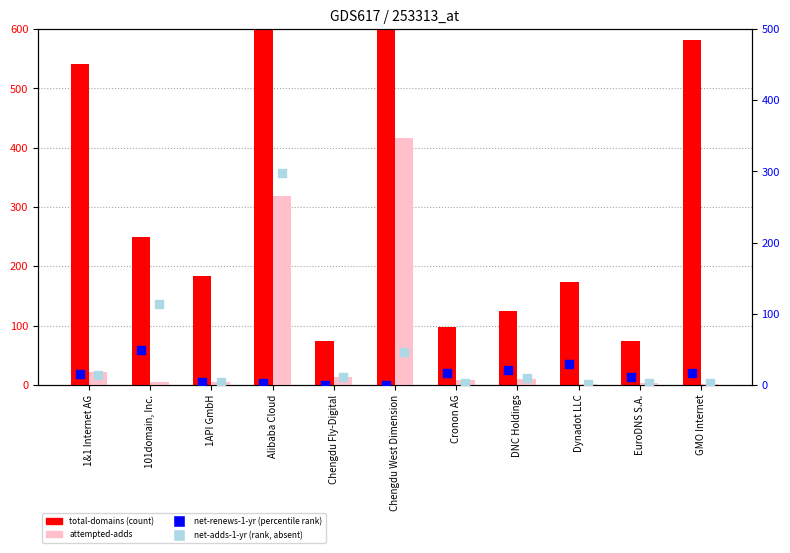

Which series has the largest total across all categories?

total-domains (count)